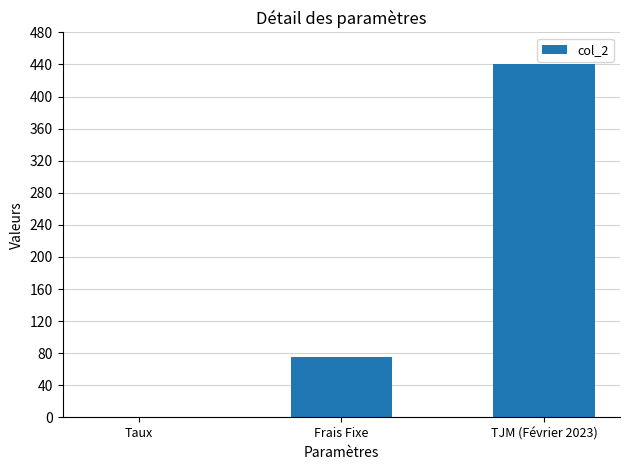

True or false: the data shows 102.9 at TJM (Février 2023).

False